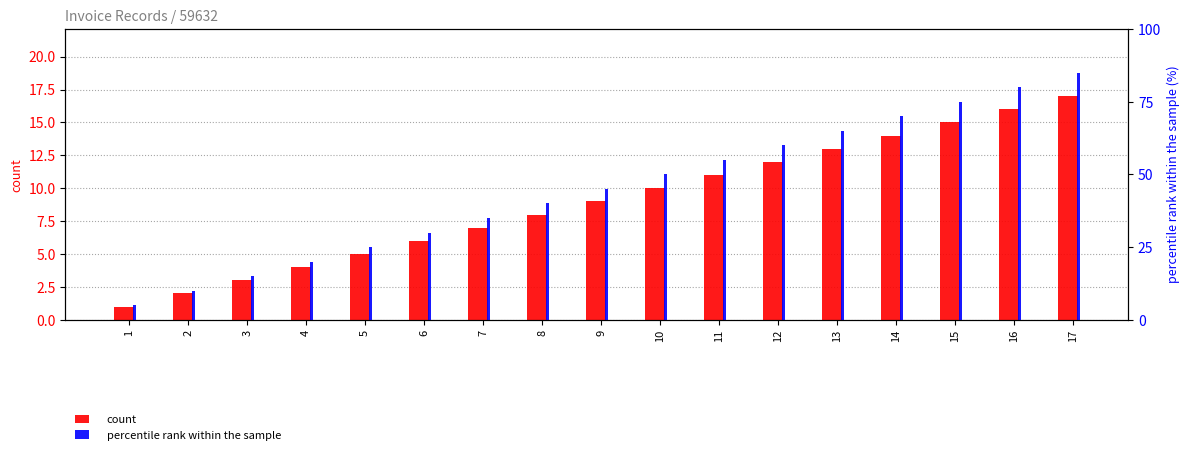

List the series in order of their peak value, highest first.

percentile rank within the sample, count